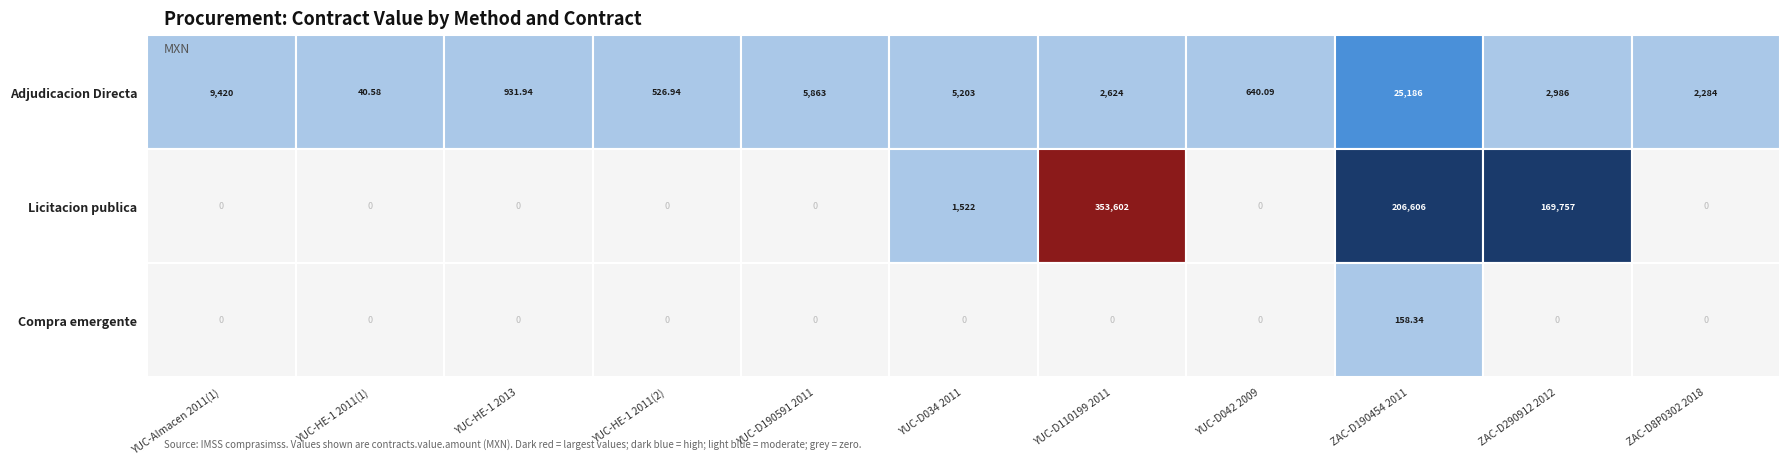

How many data points in Licitacion publica are above 0?

4